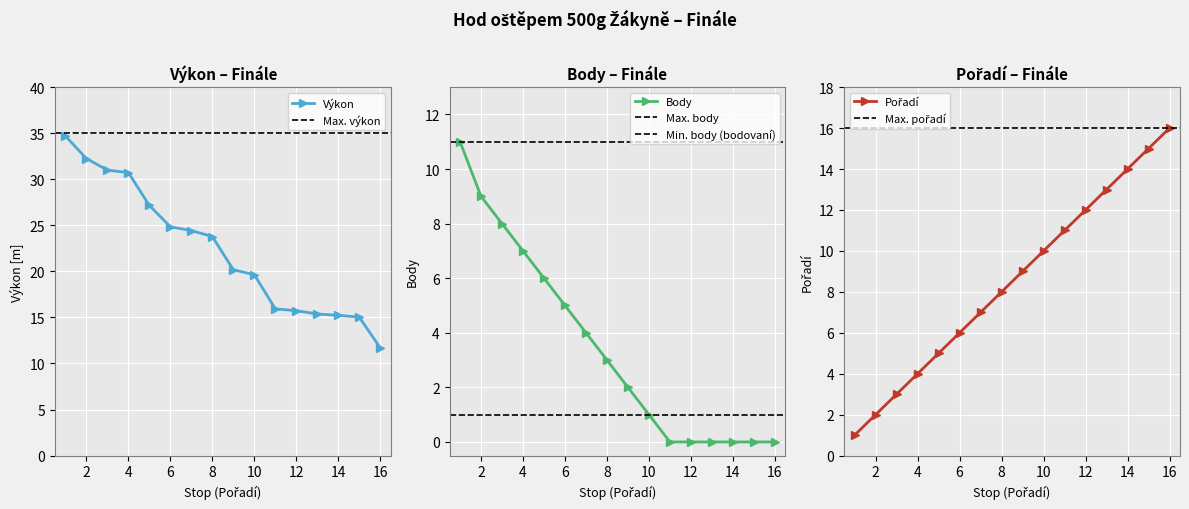

The value of Body at 14 is -5. True or false?

False